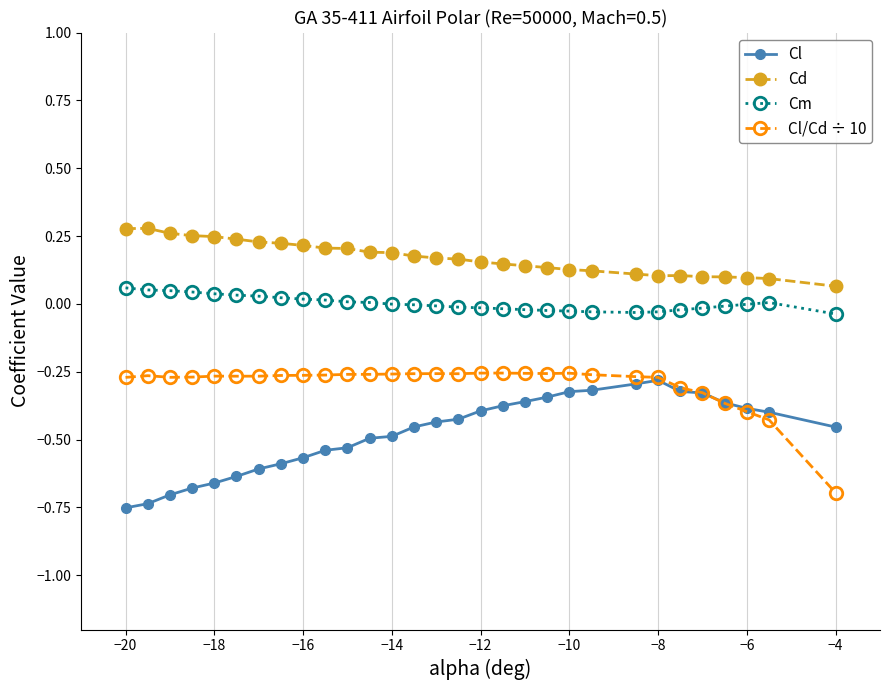

What are all the series names shown in the legend?

Cl, Cd, Cm, Cl/Cd ÷ 10